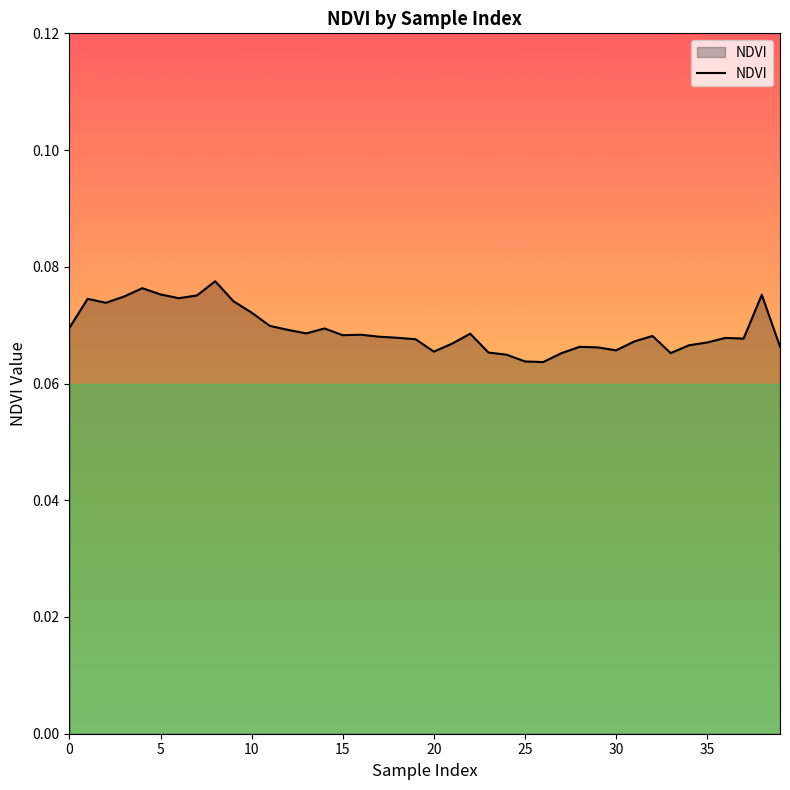

What is the average value?

0.1